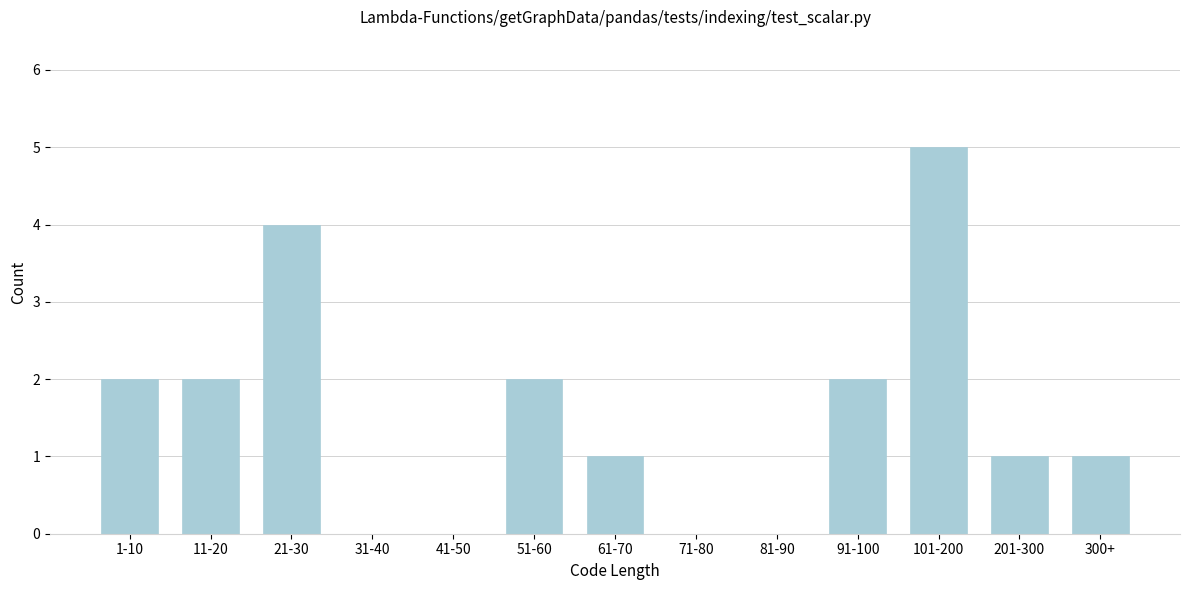

Reading left to right, transcribe all the data shown in this chart.

1-10=2	11-20=2	21-30=4	31-40=0	41-50=0	51-60=2	61-70=1	71-80=0	81-90=0	91-100=2	101-200=5	201-300=1	300+=1